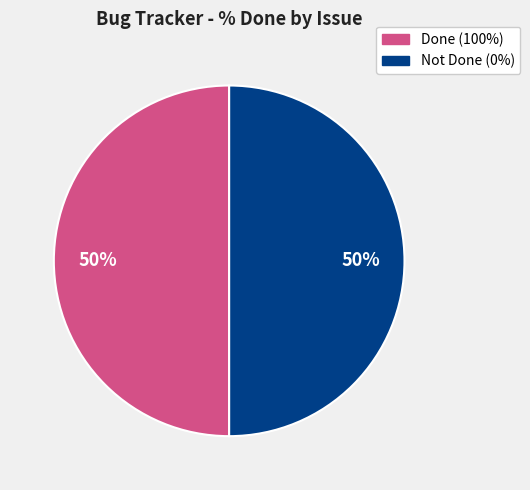

How many segments does this pie chart have?

2